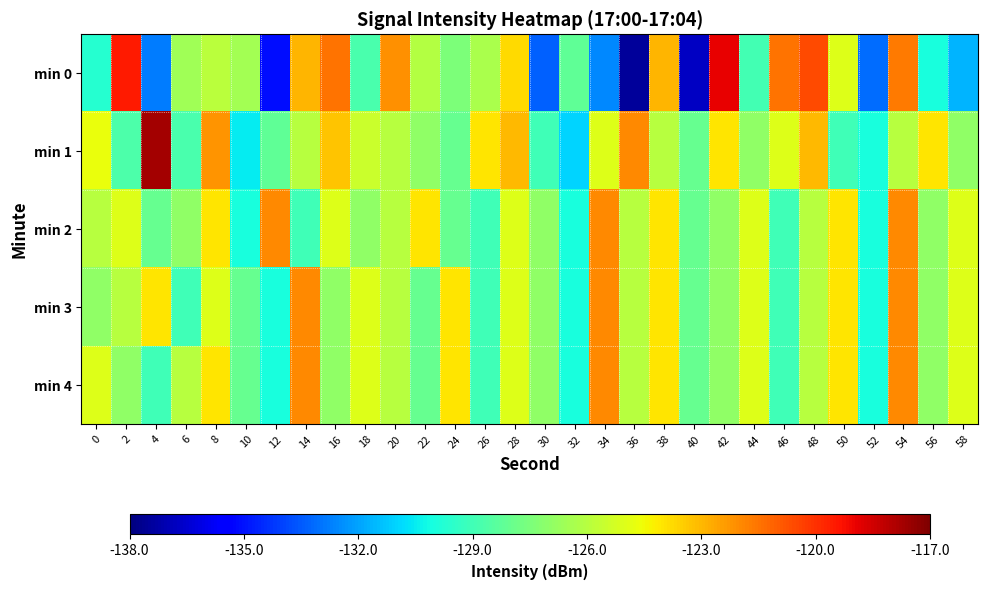

What is the spread (max minus min) of values at 48?

5.4